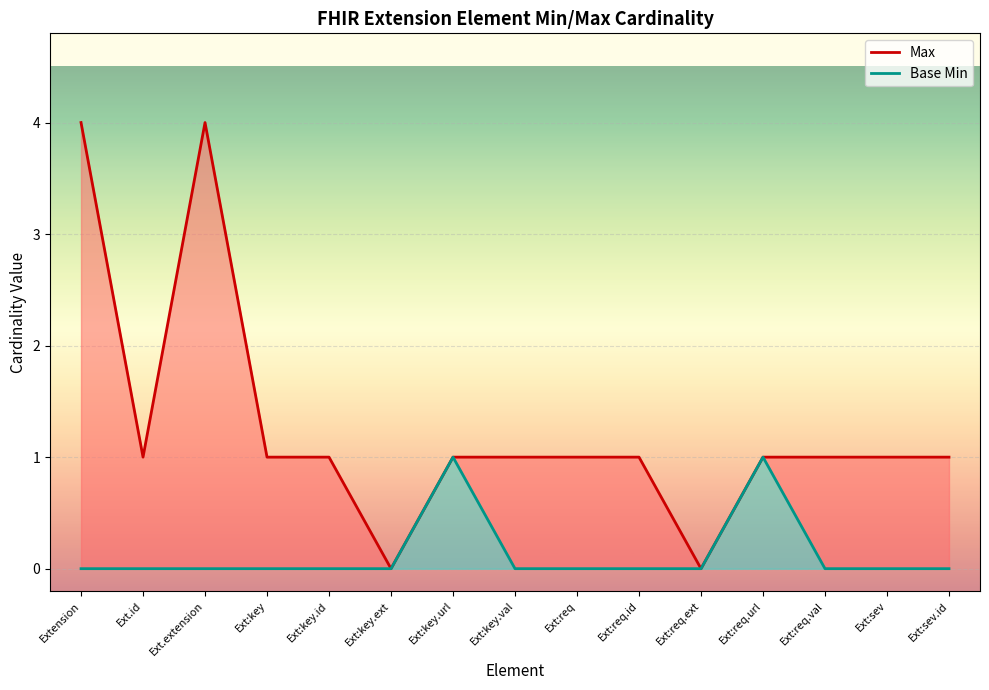

Between Ext.id and Ext:req.ext, which is larger?

Ext.id